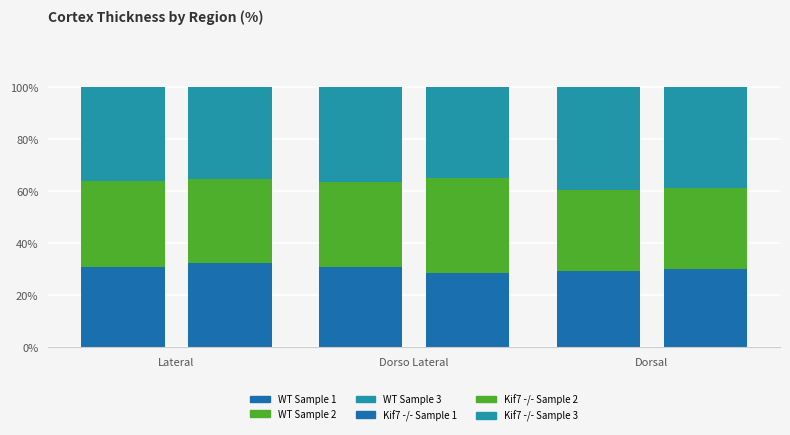

What is the sum of all WT Sample 3 values?

112.5